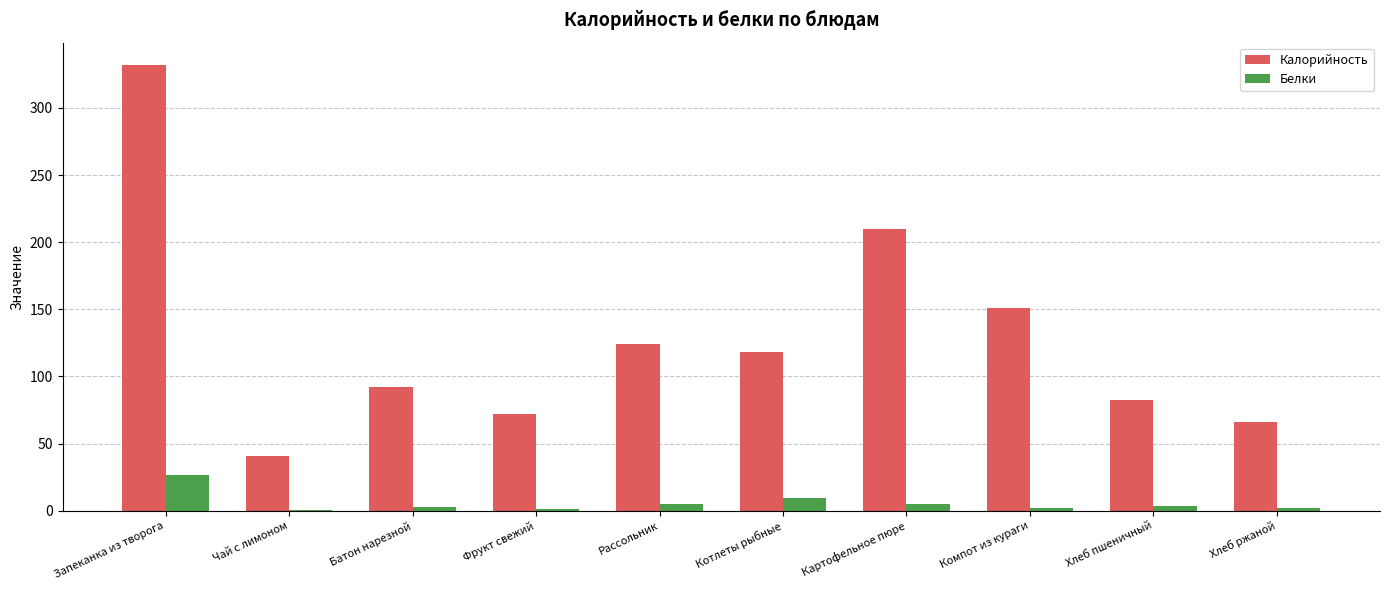

What is the spread (max minus min) of values at Хлеб пшеничный?

79.0